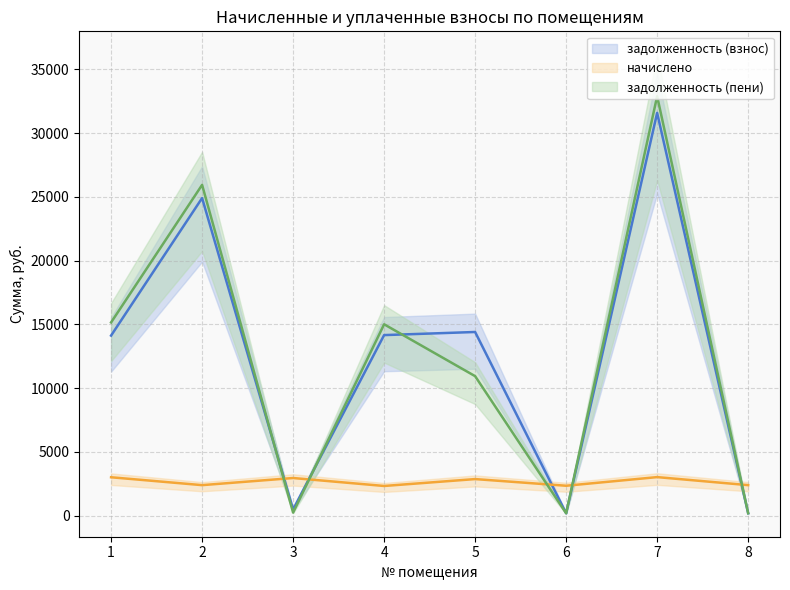

Where is the first local minimum for начислено?

2